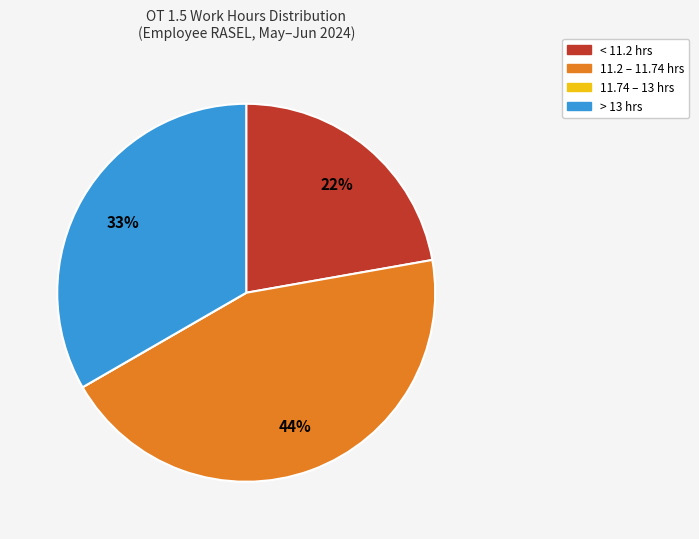

Is there a majority slice in this chart?

No